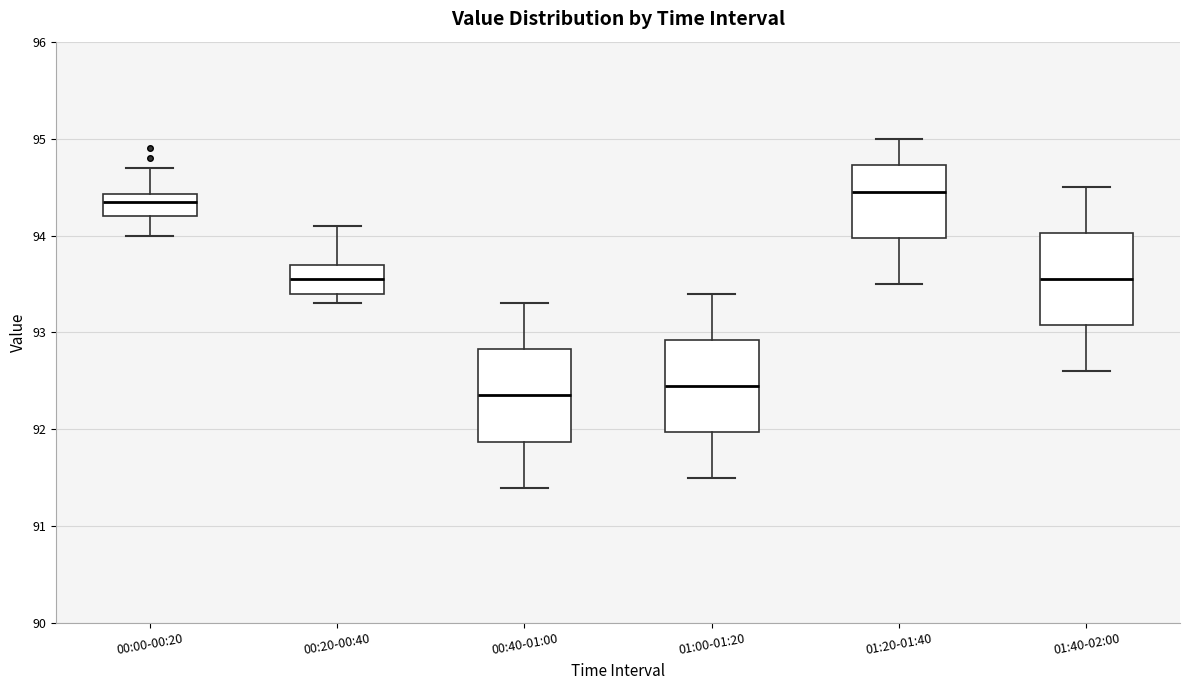

Where is the lower edge of the box for 00:20-00:40 on the y-axis? The values are not printed on the chart, so give them approximately, as read against the axis.

93.4